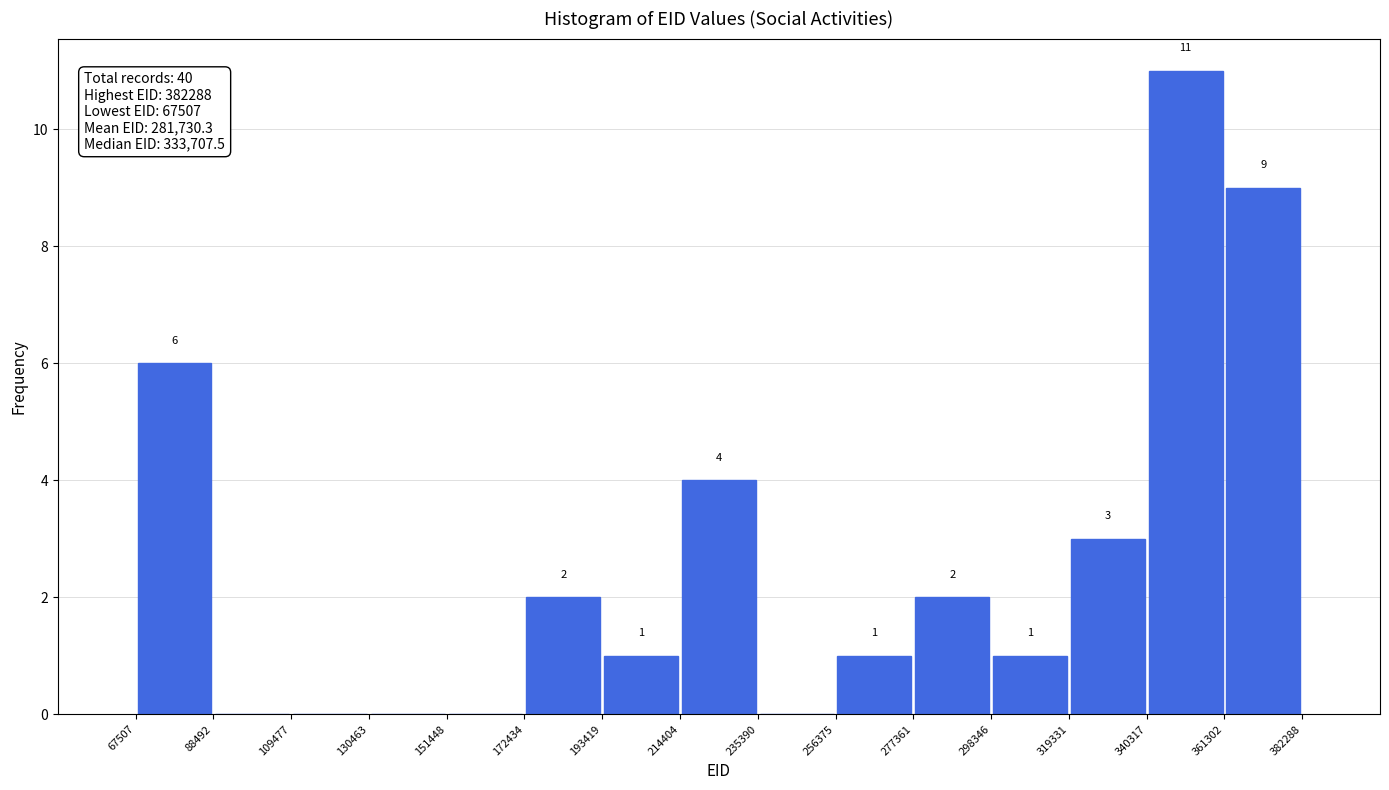

Which range on the x-axis has the tallest bar?

340317 to 361302